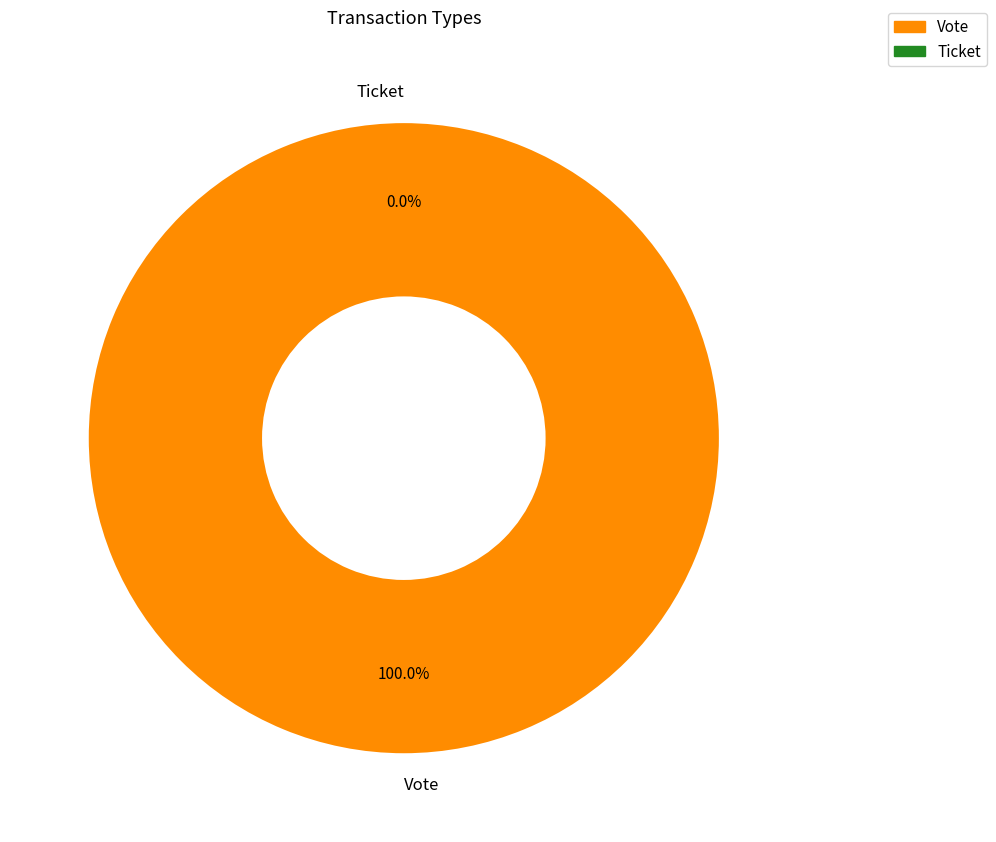

How many segments does this pie chart have?

2